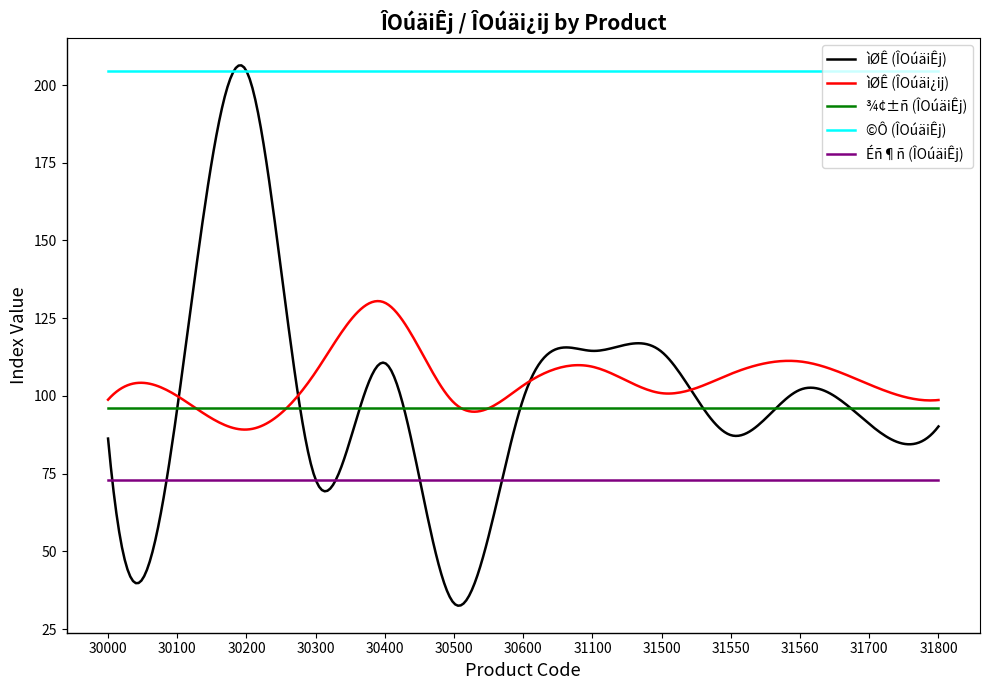

True or false: ¾¢±ñ (ÎOúäiÊj) and Éñ¶ñ (ÎOúäiÊj) intersect in this chart.

False